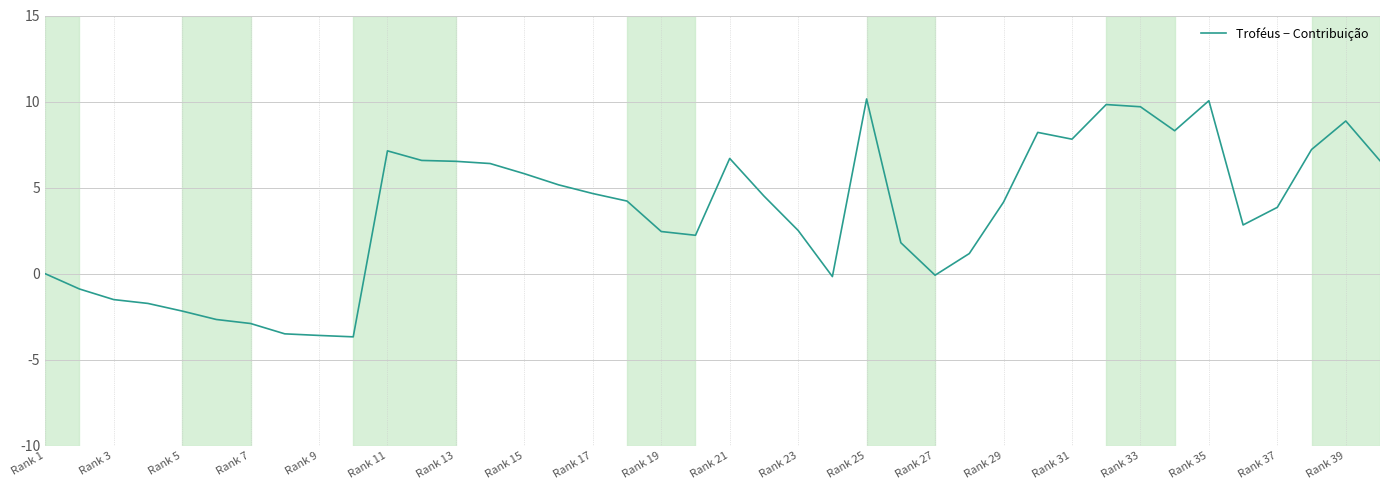

How many lines are shown in the chart?

1